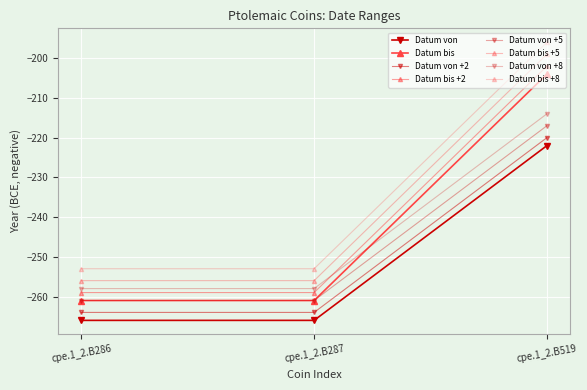

True or false: Datum von has a value of -83 at cpe.1_2.B519.

False